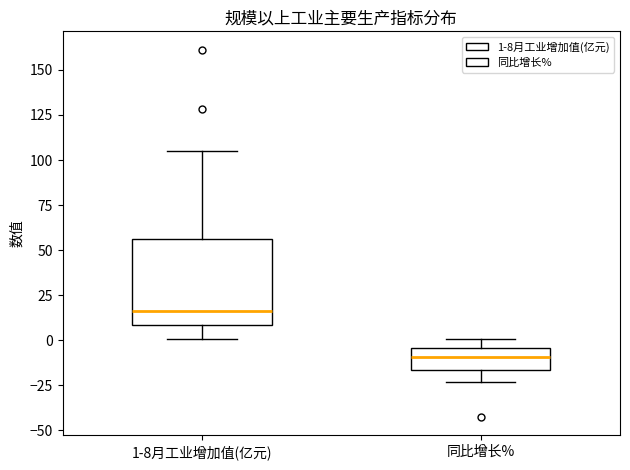

Which box has the lowest median line?

同比增长%